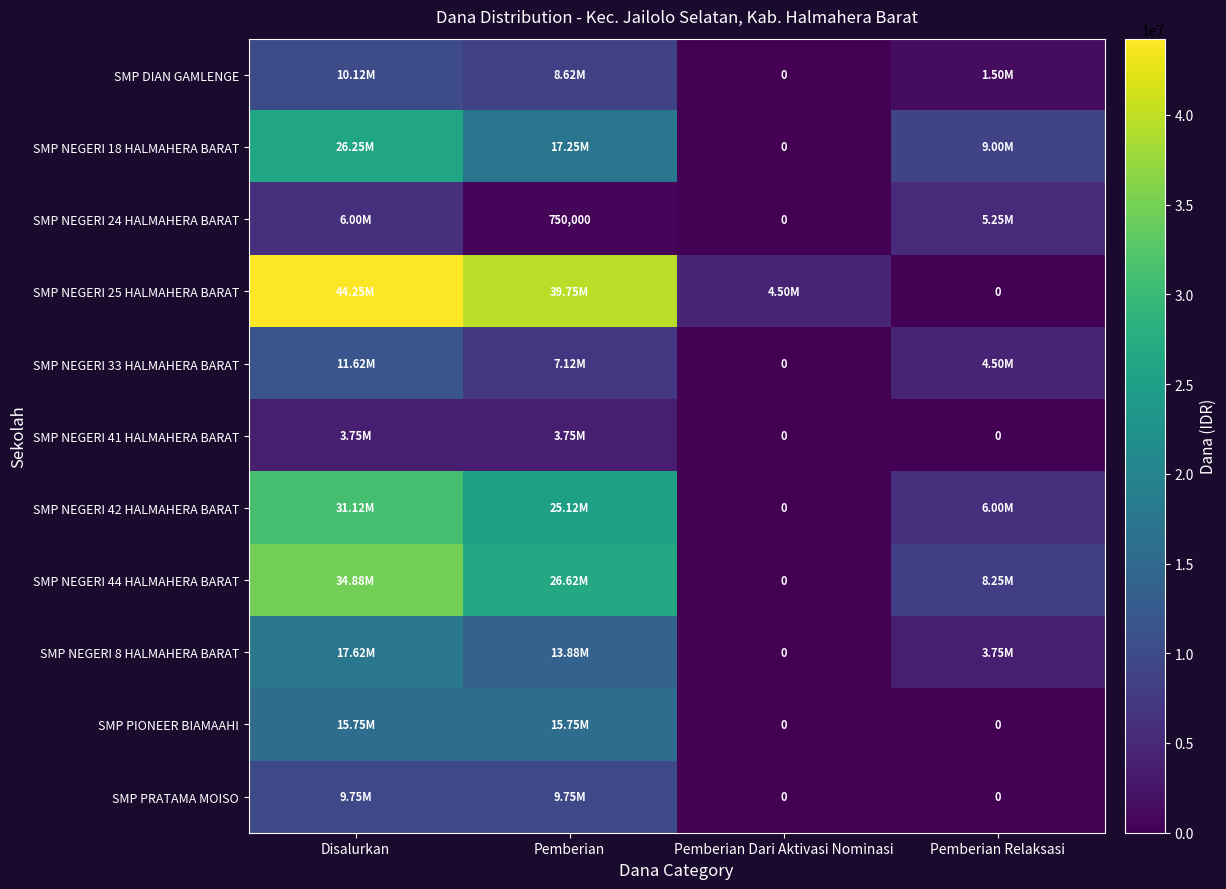

At how many categories does at least one series exceed 30905620?

2